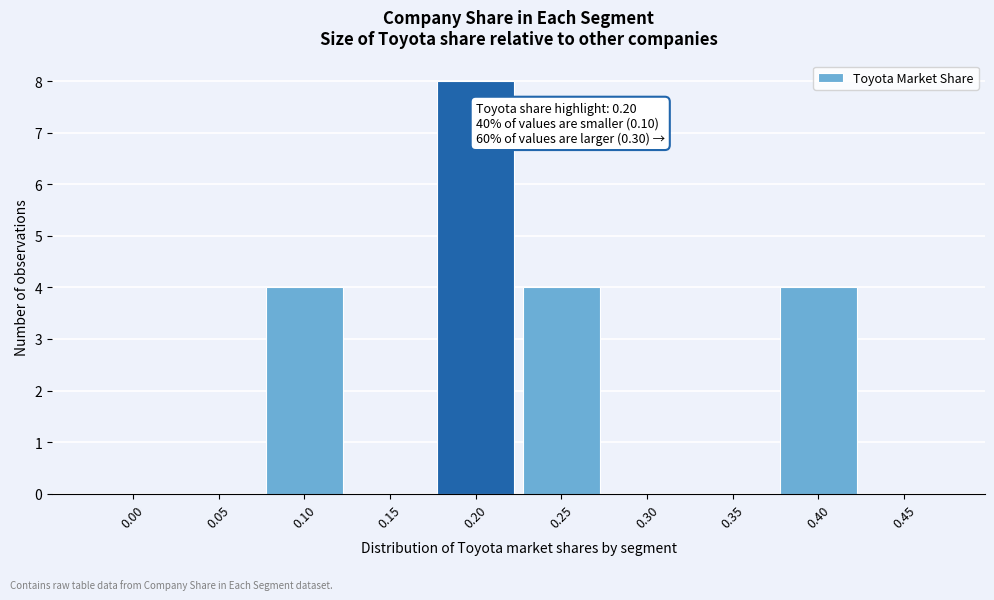

Reading left to right, list all the values displayed in this chart.

0.00=0	0.05=0	0.10=4	0.15=0	0.20=8	0.25=4	0.30=0	0.35=0	0.40=4	0.45=0